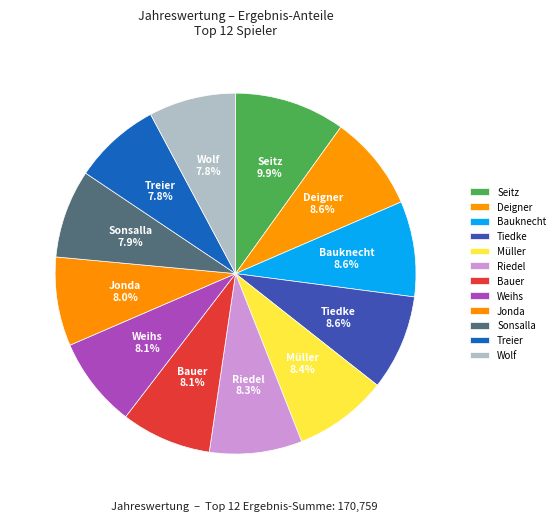

The Tiedke slice represents 9% of the pie. True or false?

True